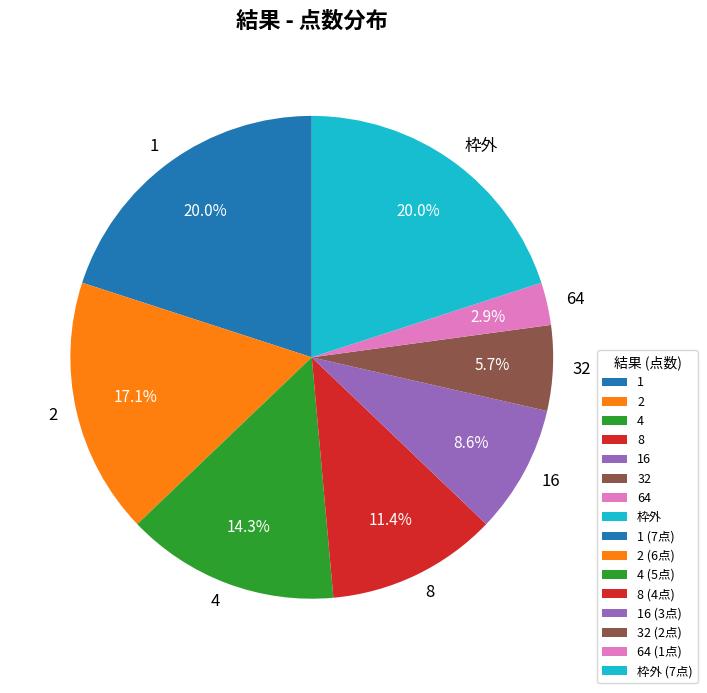

Approximately how many times larger is the value at 4 compared to 16?

1.7